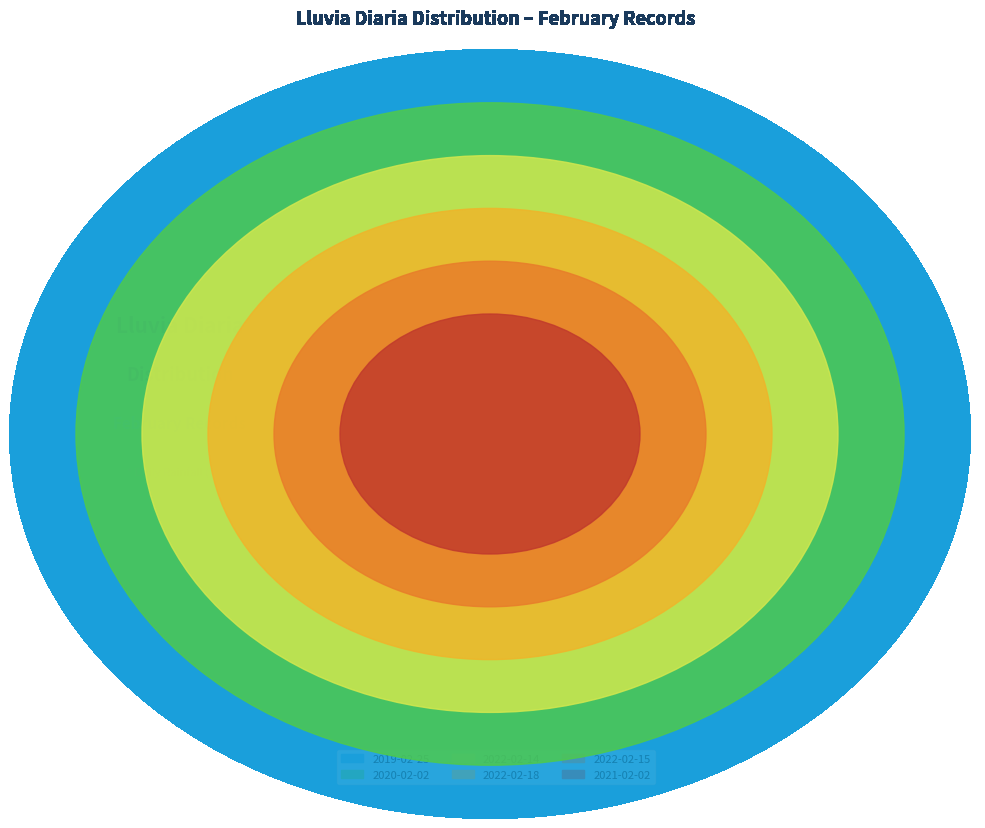

To the nearest percent, what is the difference between the largest and smallest slice percentages?

8%